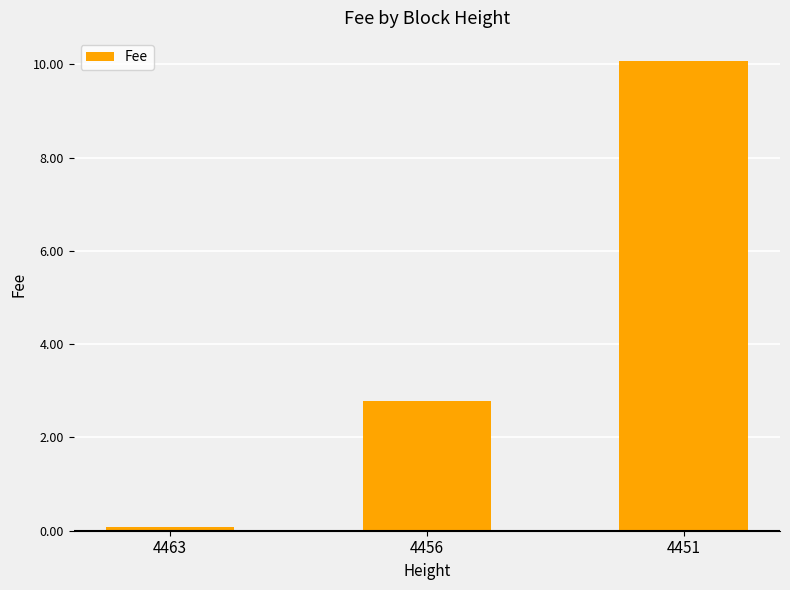

How many values exceed 2?

2